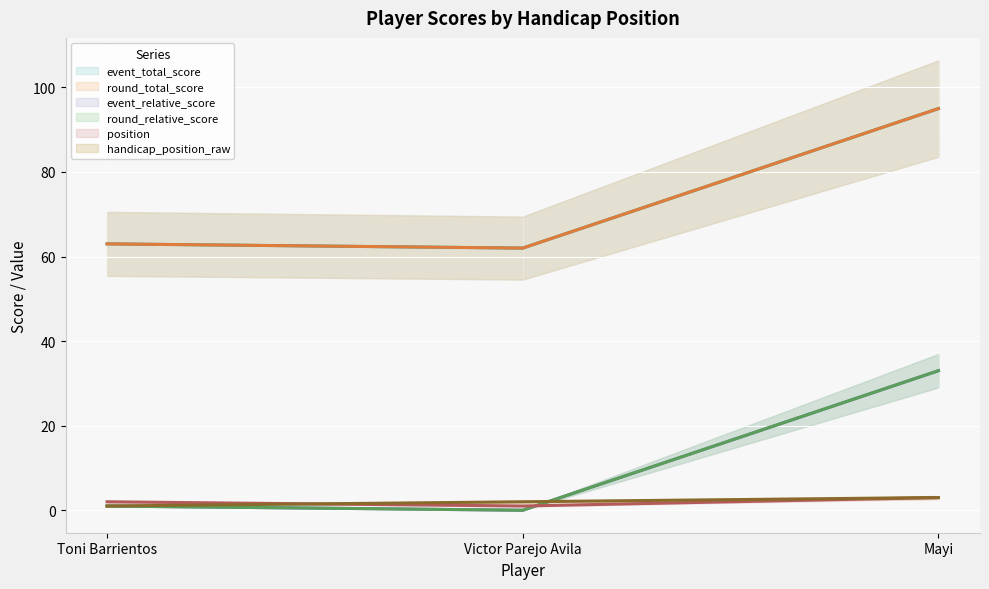

Which label corresponds to the smallest value in the chart?

Victor Parejo Avila